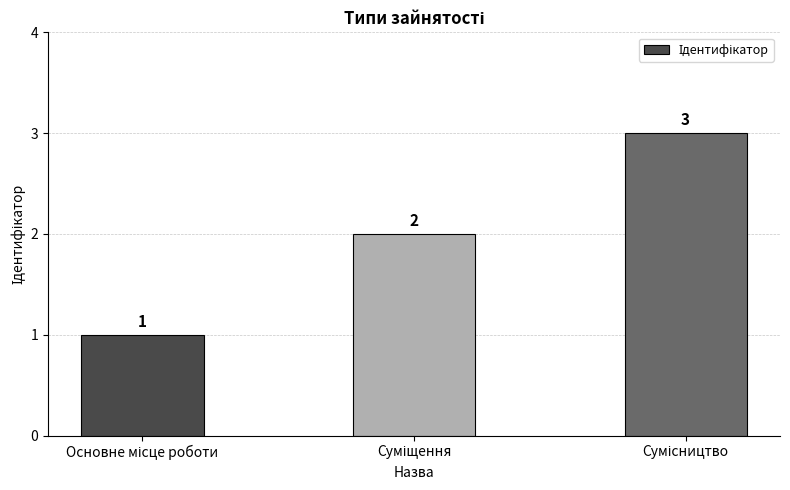

What is the value of the 1st bar from the left?

1